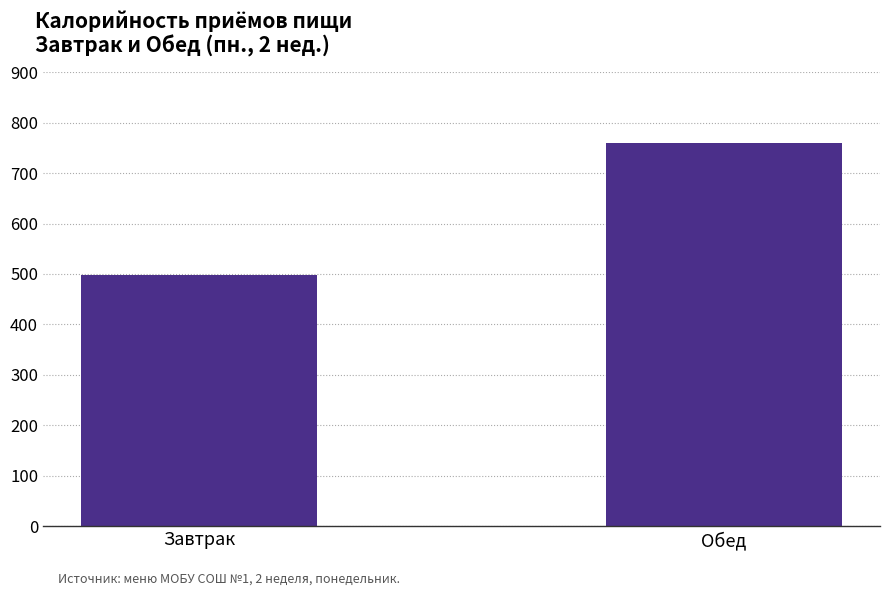

What is the label of the 2nd bar from the right?

Завтрак